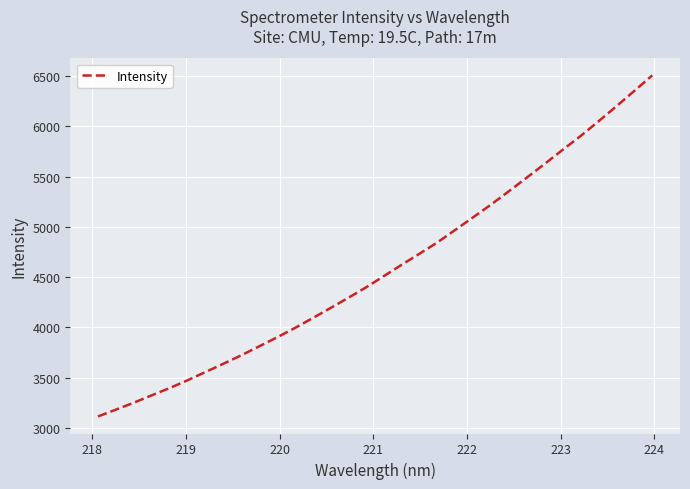

What is the minimum value shown in the chart?

3114.8